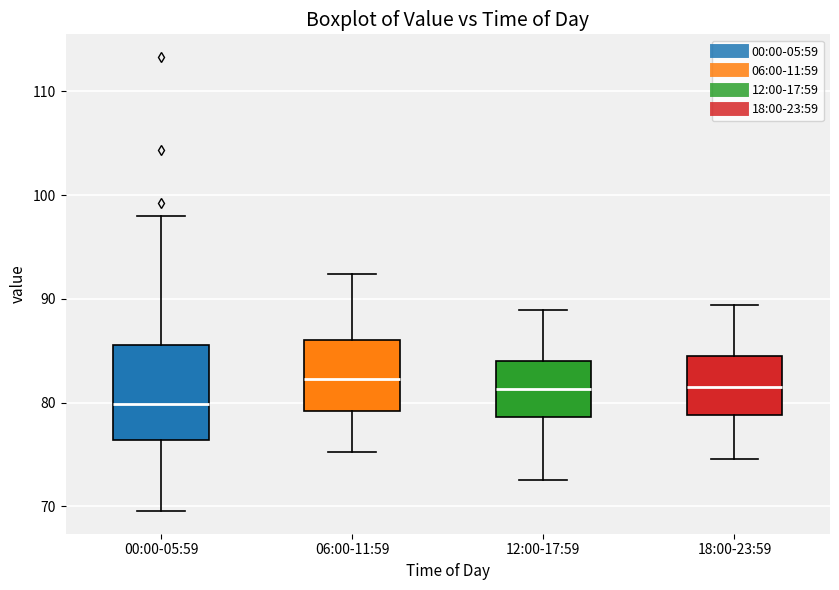

Reading left to right, transcribe this box plot: for each box, give where its median line is, the range the box spans, and where its two whiskers end, as read against the y-axis. The values are not printed on the chart, so give them approximately, as read against the axis.

00:00-05:59: median 80, box 76 to 86, whiskers 70 to 98
06:00-11:59: median 82, box 79 to 86, whiskers 75 to 92
12:00-17:59: median 81, box 79 to 84, whiskers 73 to 89
18:00-23:59: median 82, box 79 to 84, whiskers 75 to 89